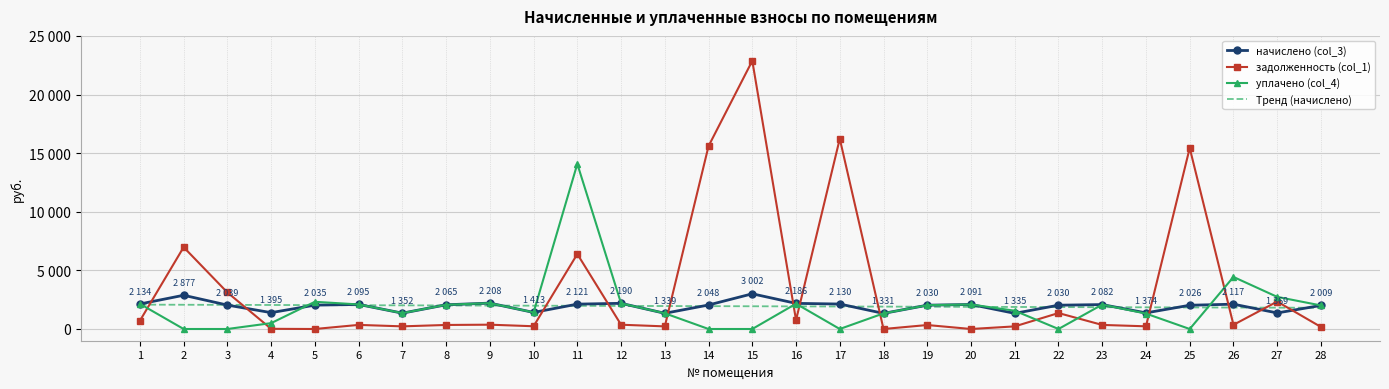

Which series changed the most between 3 and 6?

задолженность (col_1)